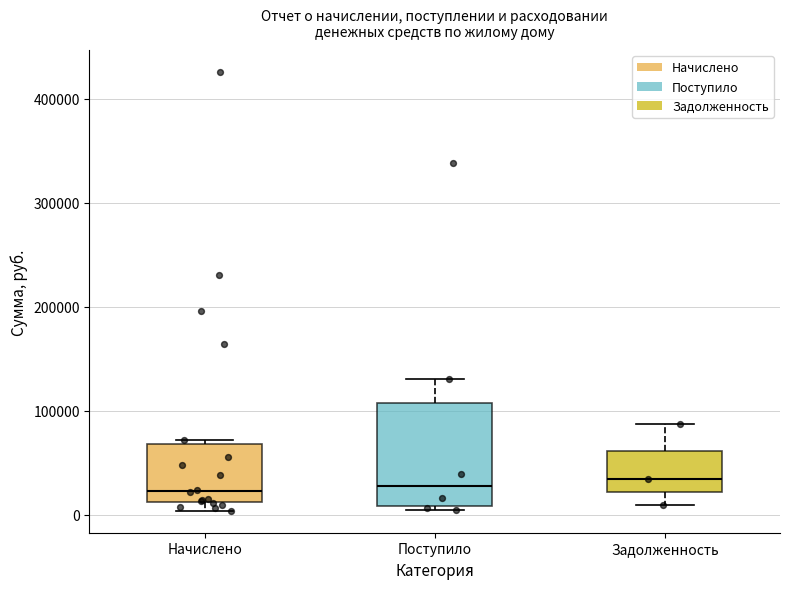

Which box is the tallest, from its lower edge to its upper edge?

Поступило